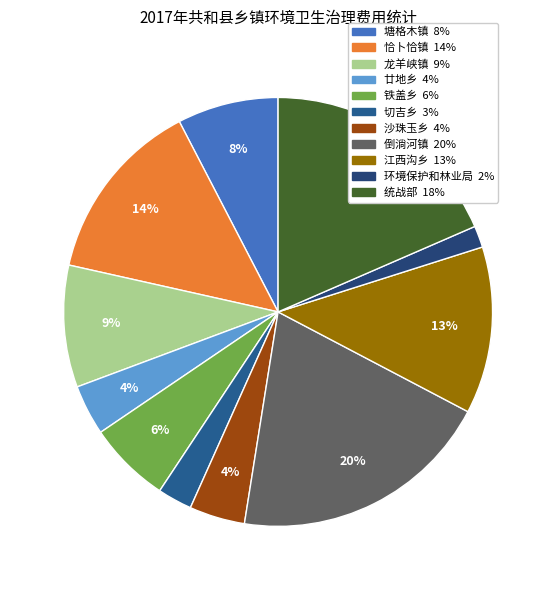

To the nearest percent, what portion does 江西沟乡 represent?

13%